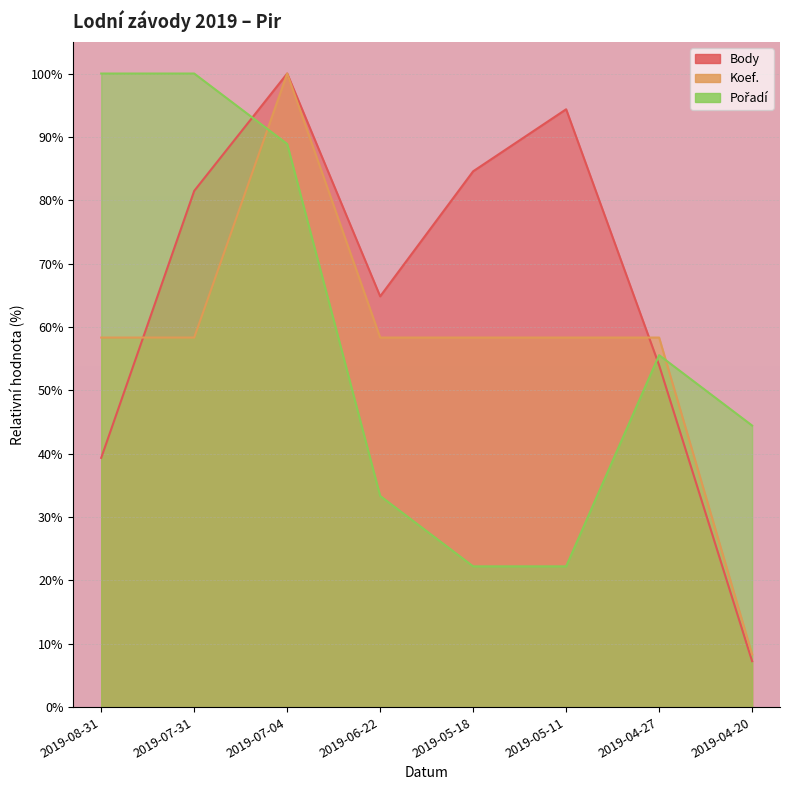

What are all the series names shown in the legend?

Body, Koef., Pořadí